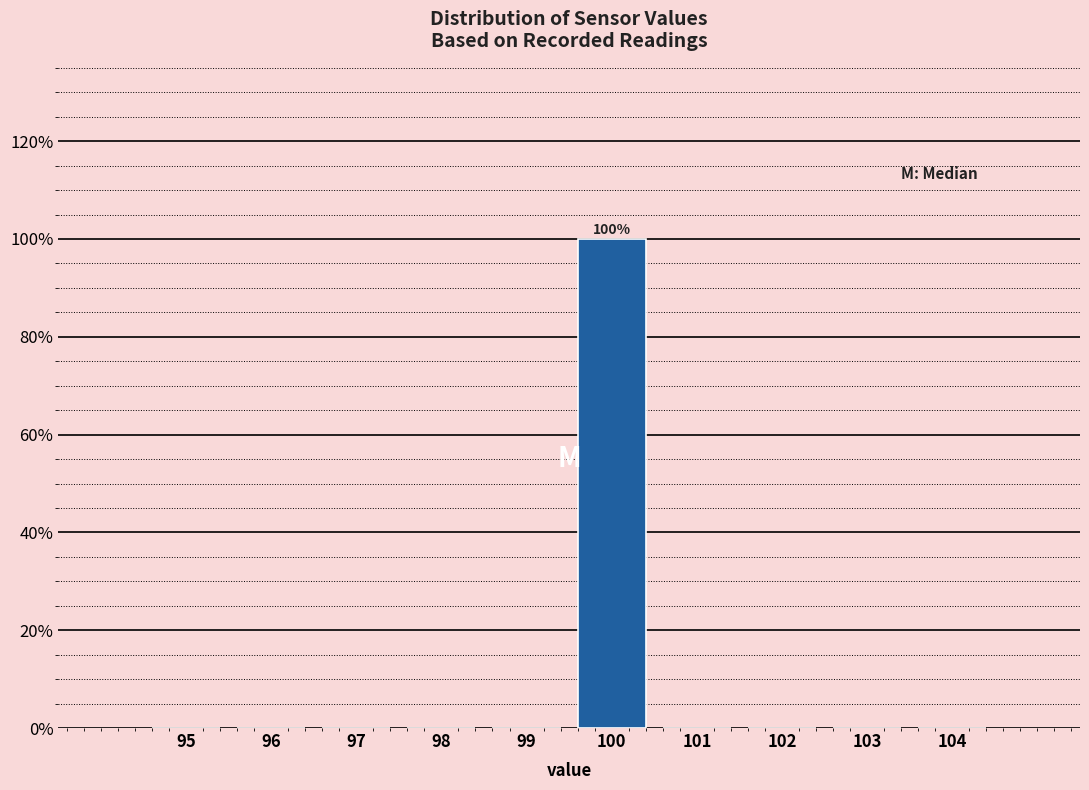

Reading right to left, transcribe all the data shown in this chart.

104=0	103=0	102=0	101=0	100=100	99=0	98=0	97=0	96=0	95=0